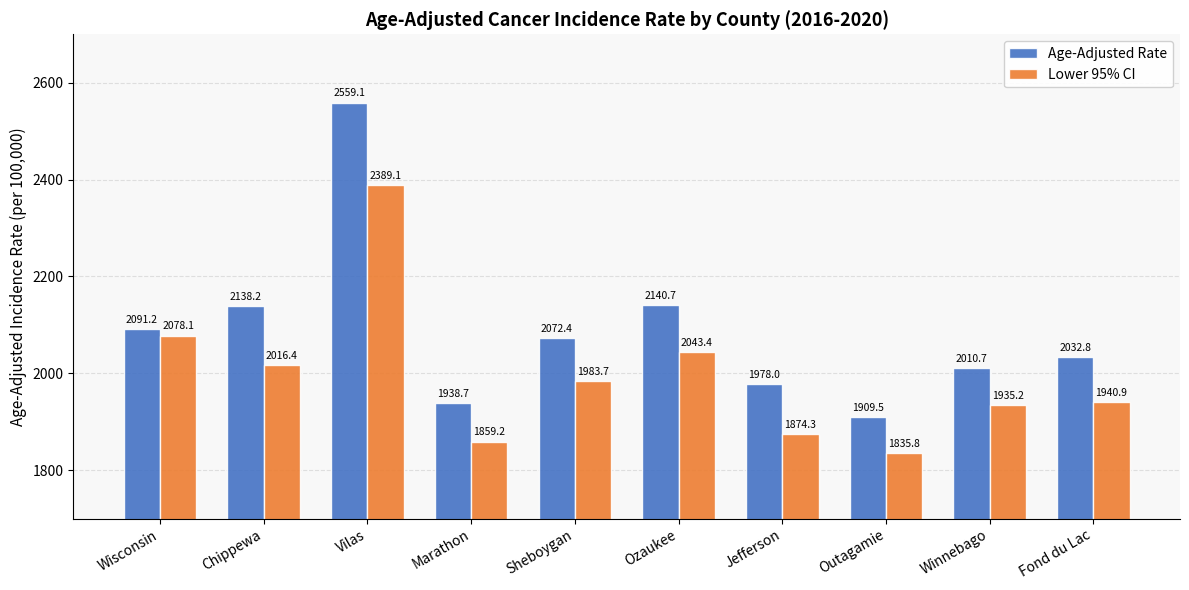

What is the value of the Lower 95% CI bar at the 5th from the left?

1983.7